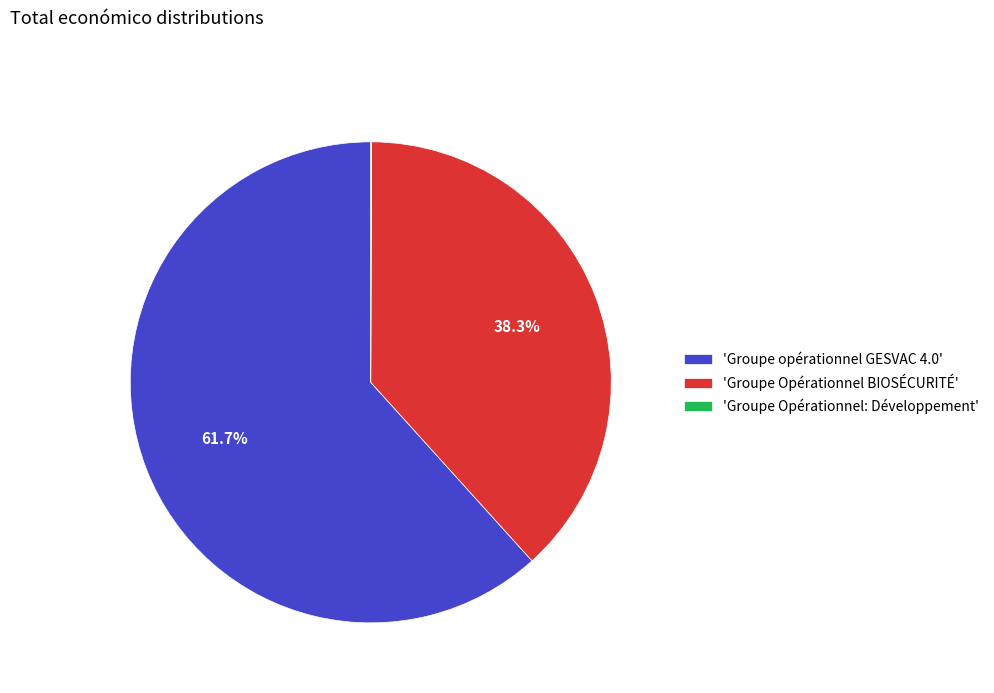

What is the largest slice in the pie chart?

'Groupe opérationnel GESVAC 4.0'